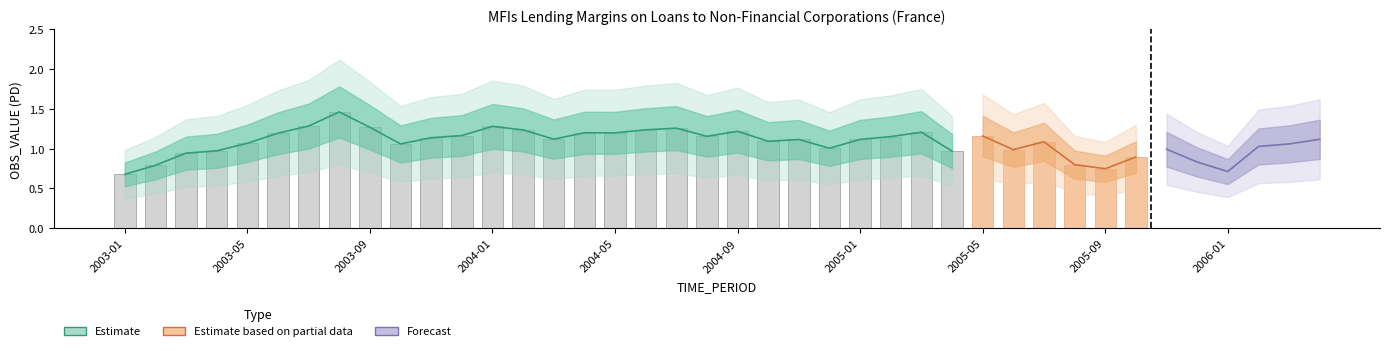

What is the label of the 35th bar from the right?

2003-06